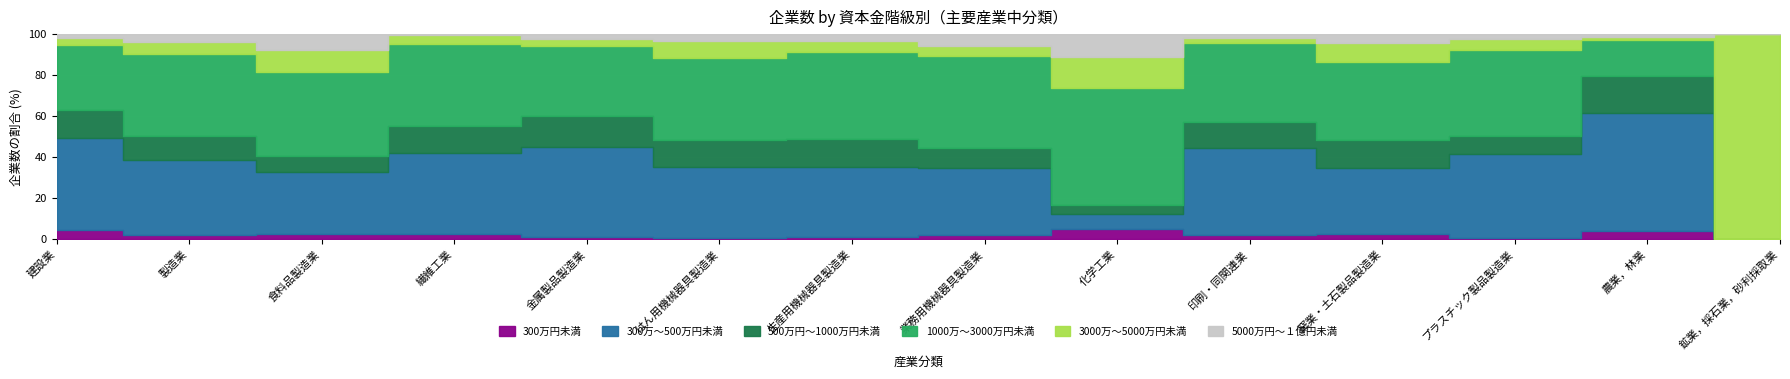

After their last crossing, which series has the higher values: 500万円～1000万円未満 or 1000万～3000万円未満?

500万円～1000万円未満